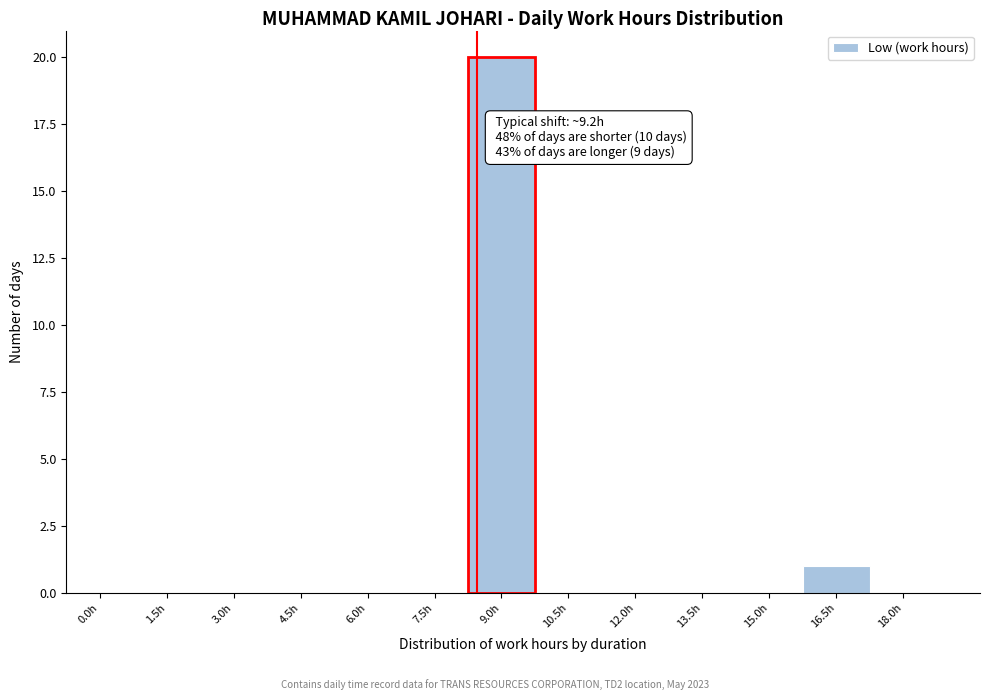

Reading left to right, transcribe all the data shown in this chart.

0.0h=0	1.5h=0	3.0h=0	4.5h=0	6.0h=0	7.5h=0	9.0h=20	10.5h=0	12.0h=0	13.5h=0	15.0h=0	16.5h=1	18.0h=0